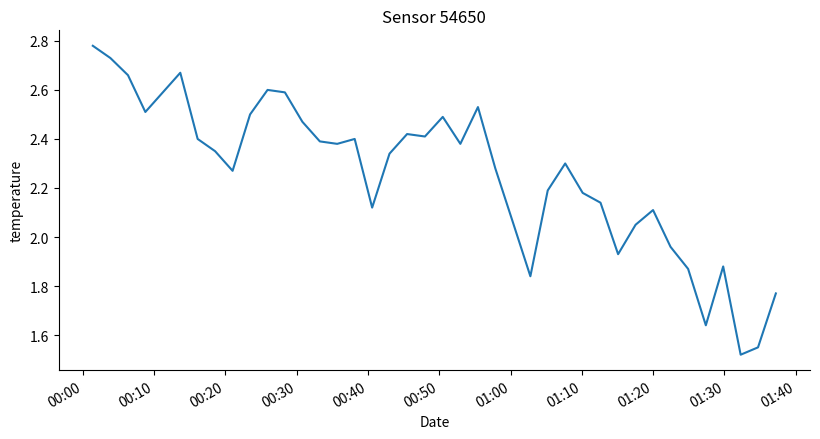

What is the minimum value shown in the chart?

1.5